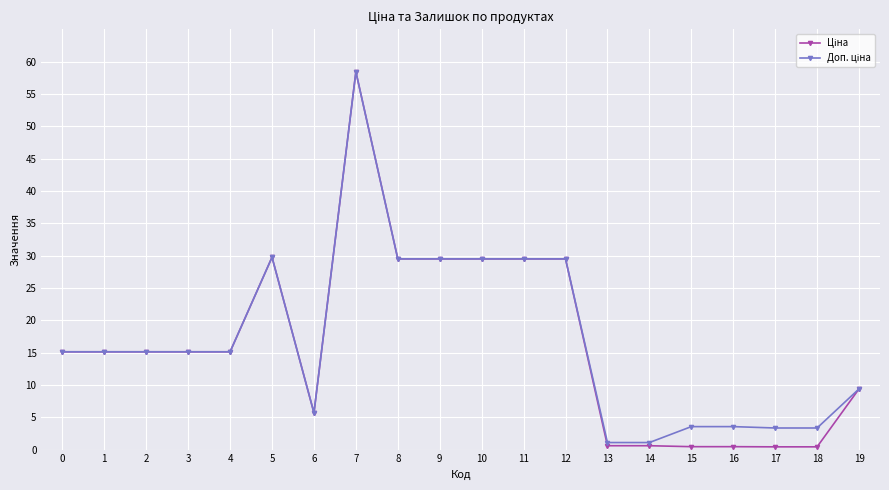

Does the chart have visible grid lines?

Yes